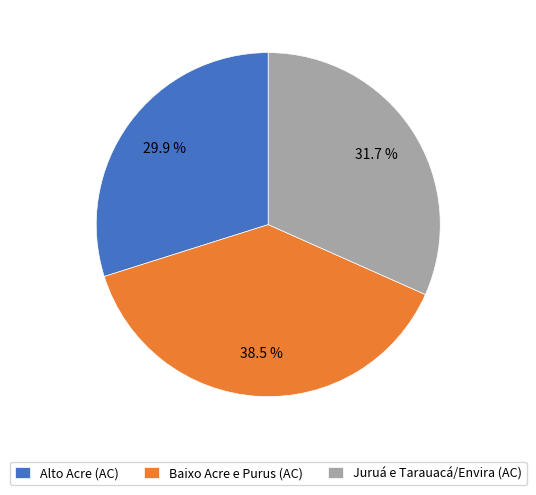

To the nearest percent, what is the difference between the largest and smallest slice percentages?

9%